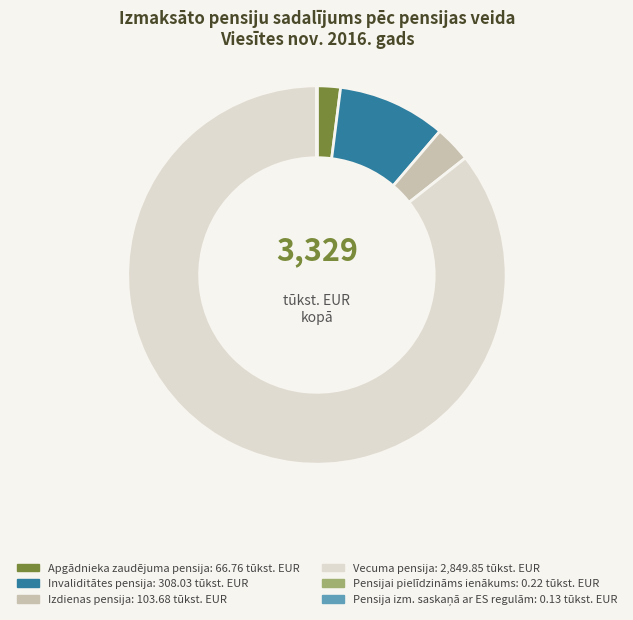

Approximately how many times larger is the value at Izdienas pensija compared to Apgādnieka zaudējuma pensija?

1.6